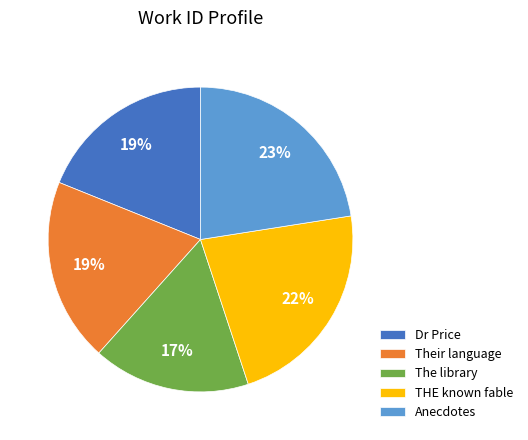

The THE known fable slice represents 17% of the pie. True or false?

False